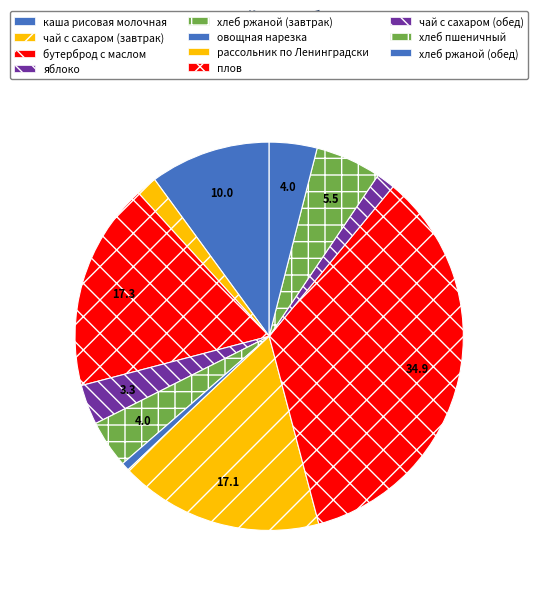

How many segments does this pie chart have?

11